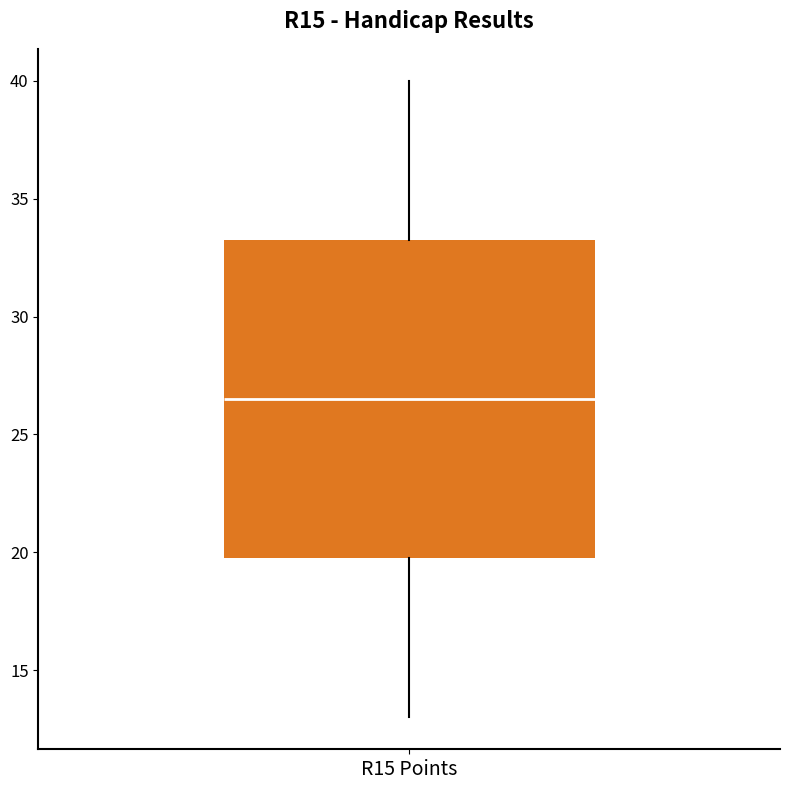

Transcribe this box plot: give where the median line is, the range the box spans, and where the two whiskers end, as read against the y-axis. The values are not printed on the chart, so give them approximately, as read against the axis.

median 26.5, box 20.0 to 33.5, whiskers 13.0 to 40.0